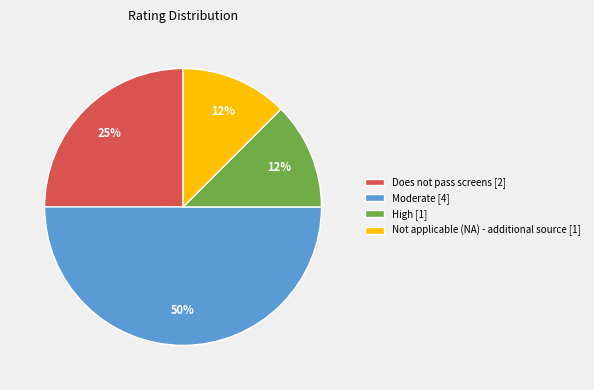

How many segments does this pie chart have?

4